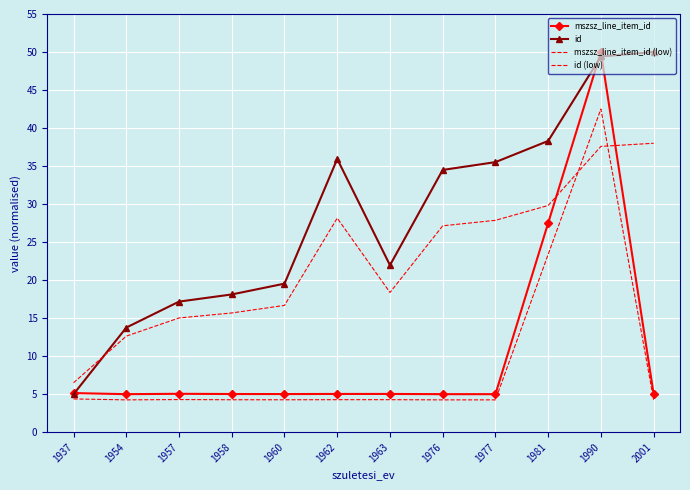

True or false: id (low) has a value of 29.8 at 1981.

True